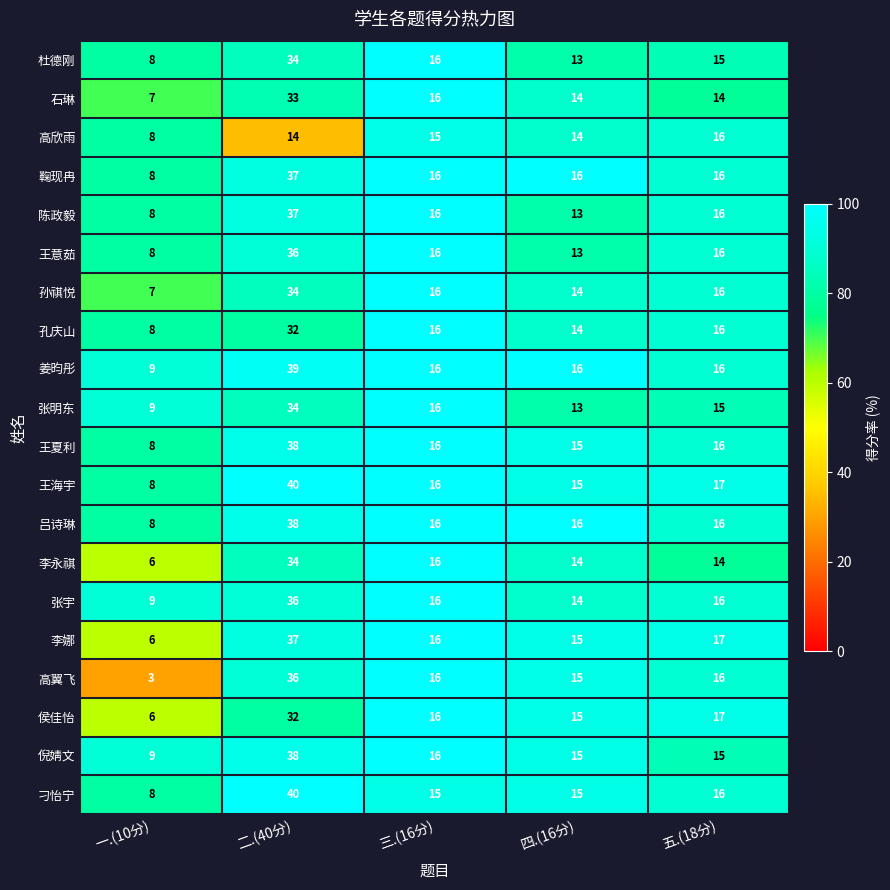

What is the sum of the 刁怡宁 values at 一.(10分) and 三.(16分)?

23